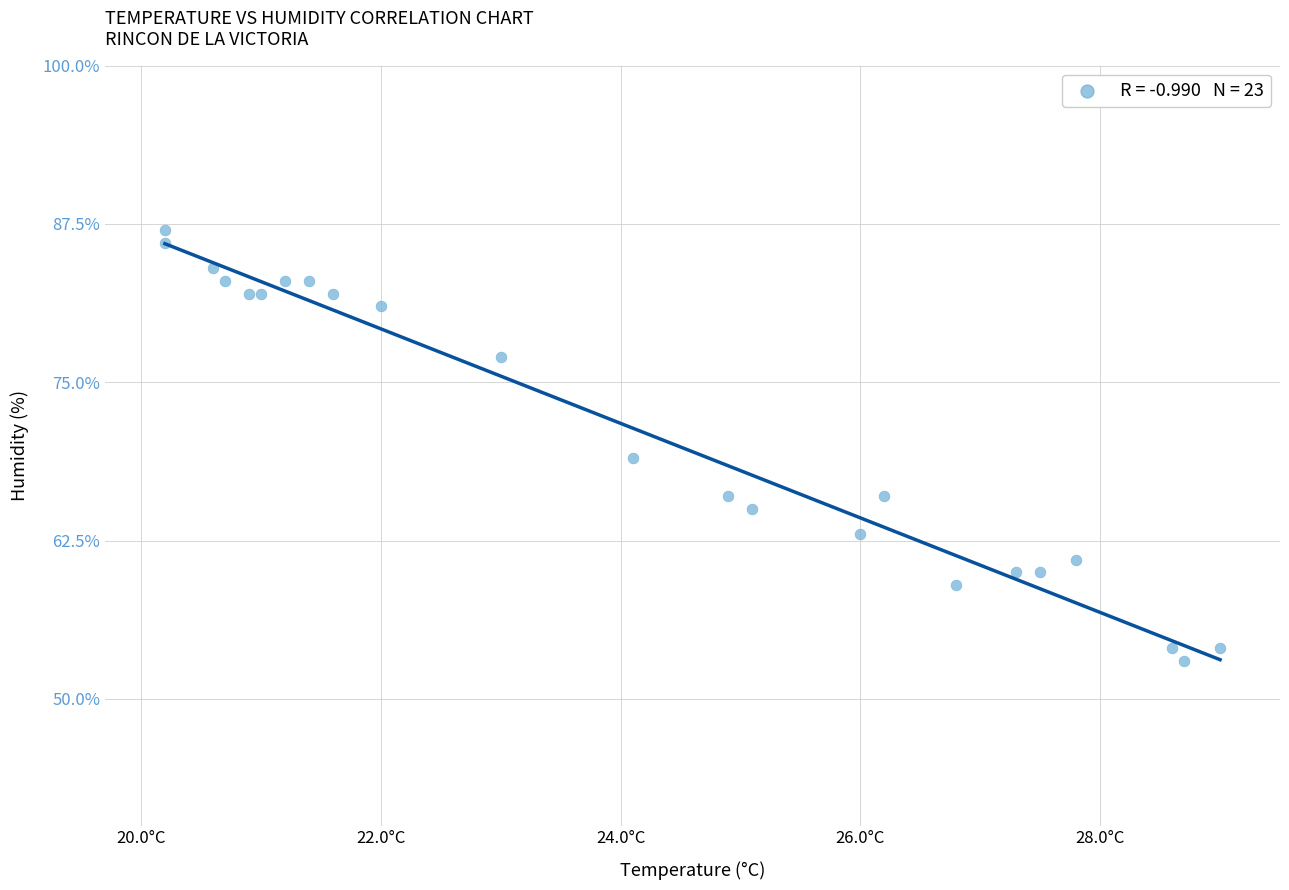

What Y value in the scatter plot is closest to 70?

69